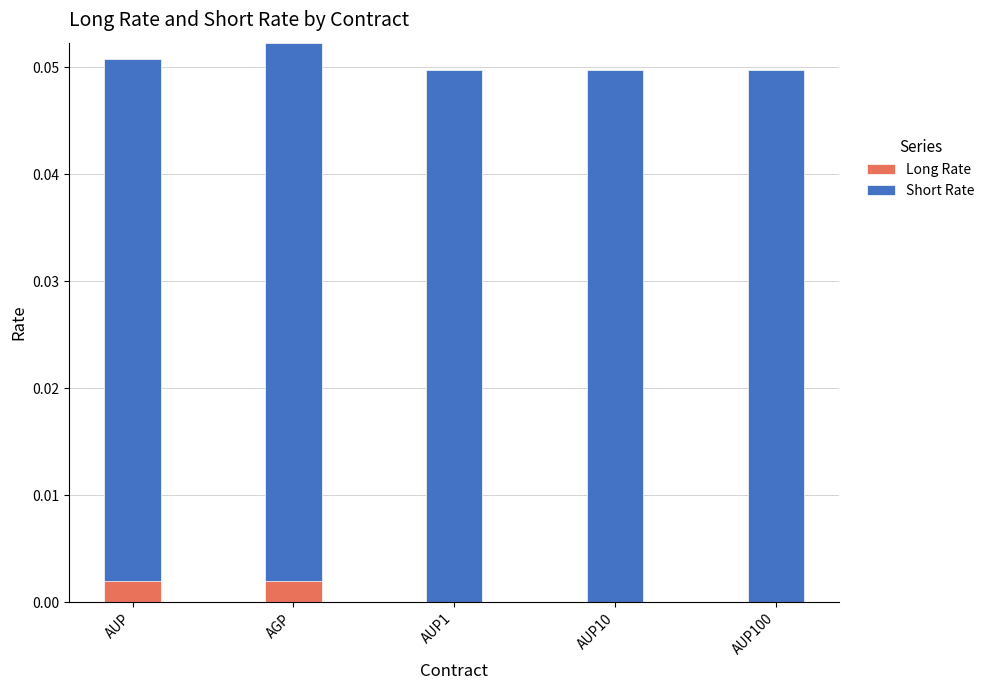

The value of Long Rate at AUP1 is 0.0. True or false?

False